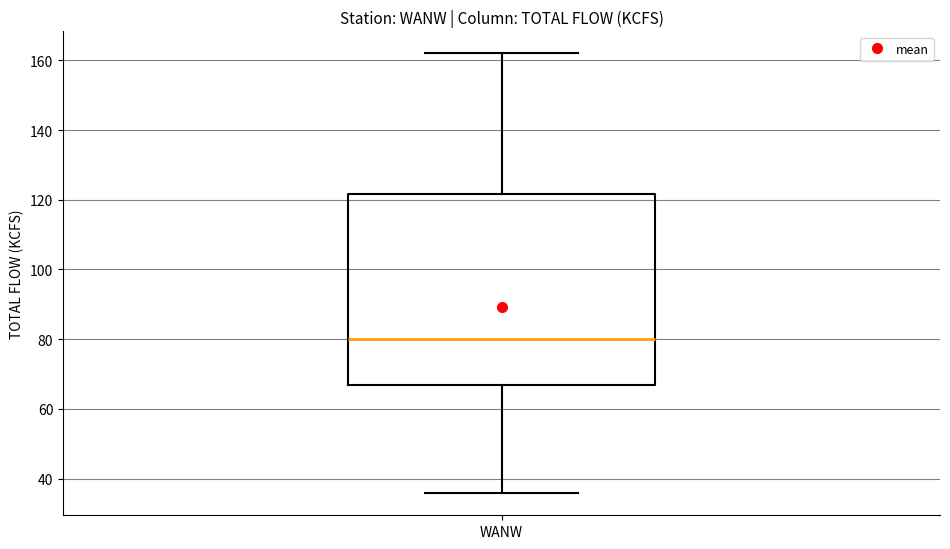

Where does the upper whisker of the box for WANW end on the y-axis? The values are not printed on the chart, so give them approximately, as read against the axis.

162